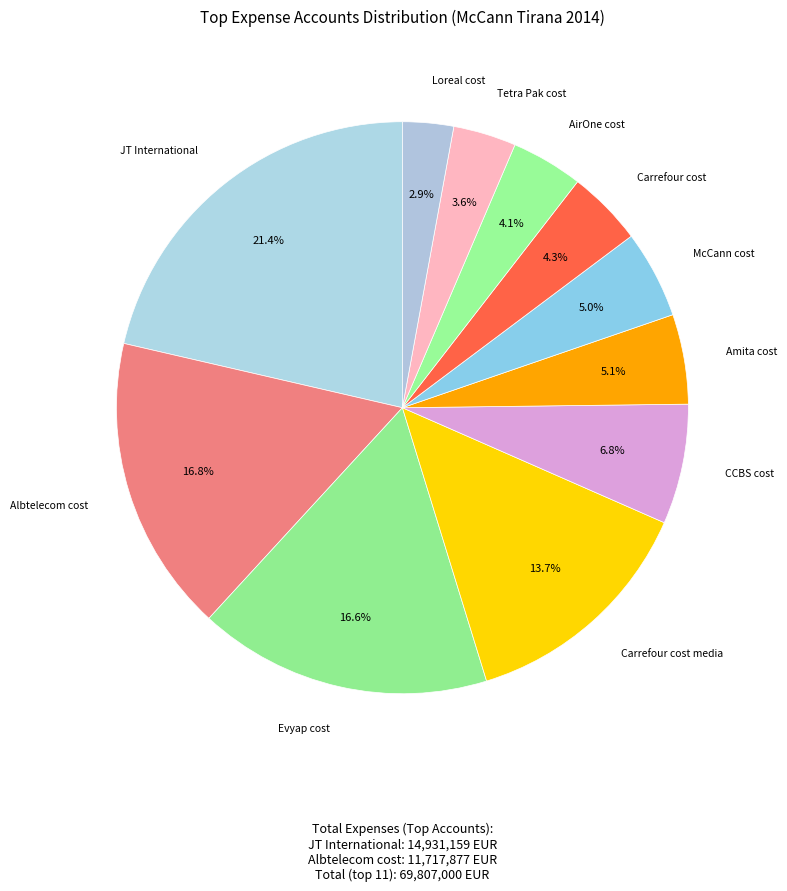

Is it true that Carrefour cost media is 14% of the pie?

True